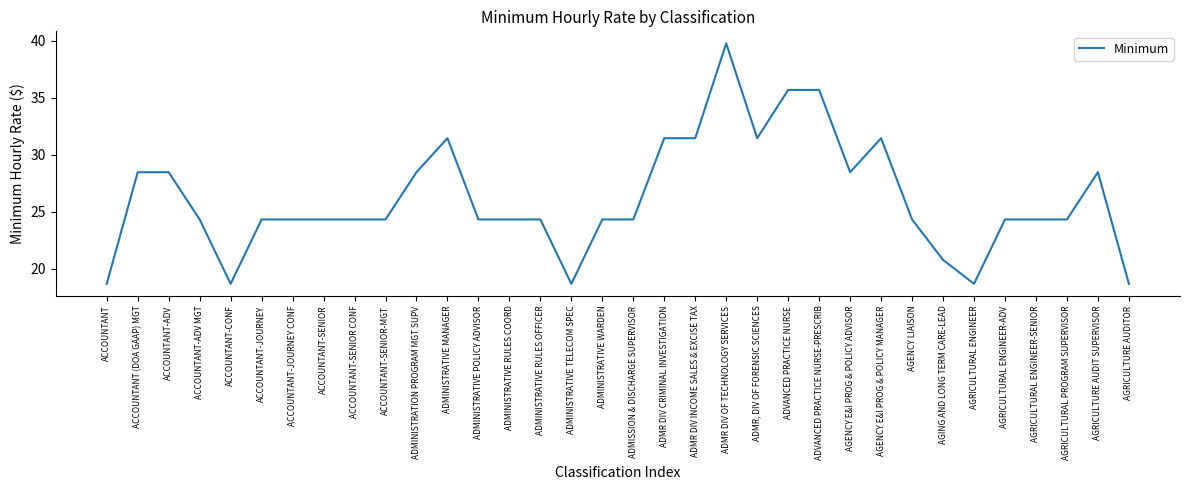

Read the value at ACCOUNTANT-JOURNEY.

24.3